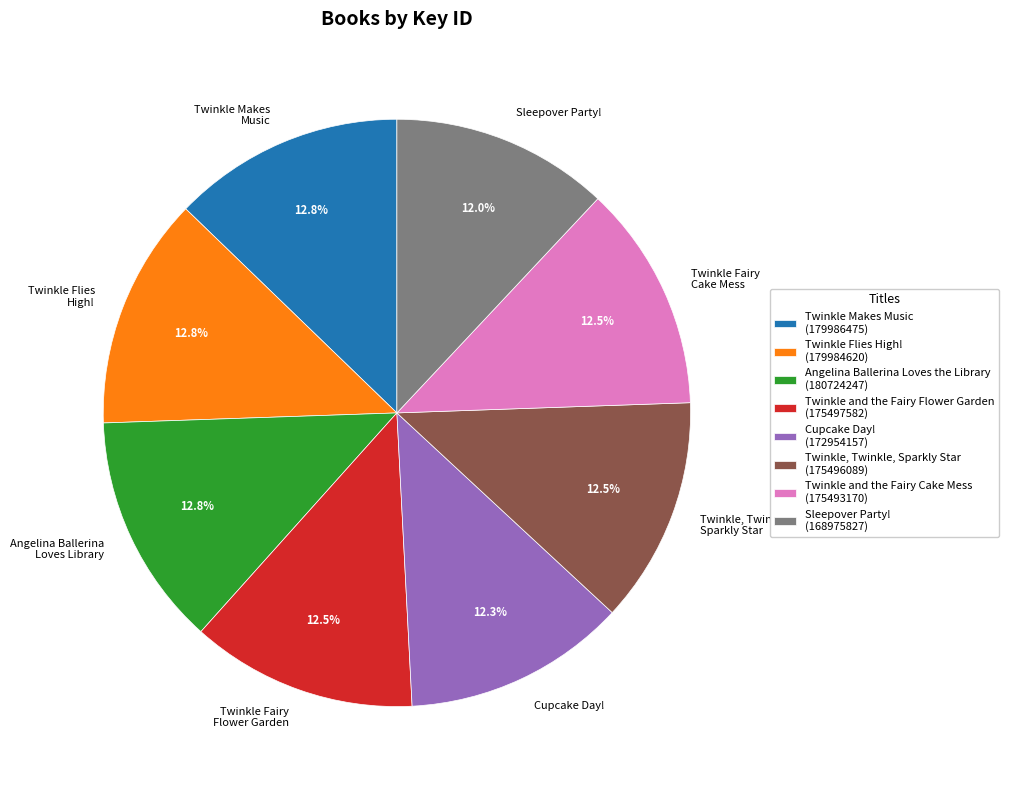

Is there any slice that represents more than half of the pie?

No